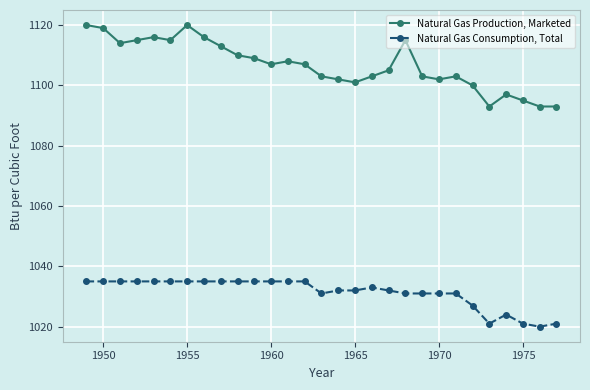

Which series has the widest spread of values?

Natural Gas Production, Marketed